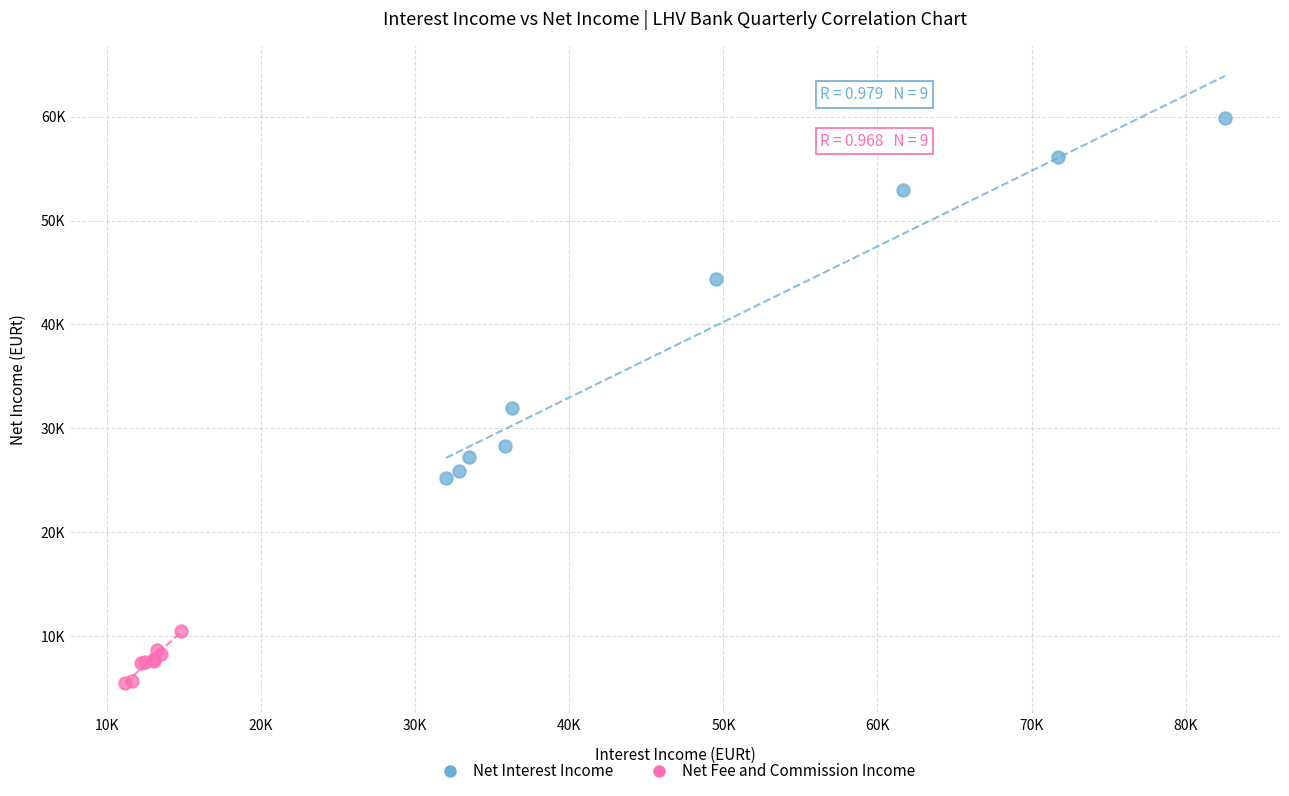

Which series reaches the maximum Y coordinate?

Net Interest Income